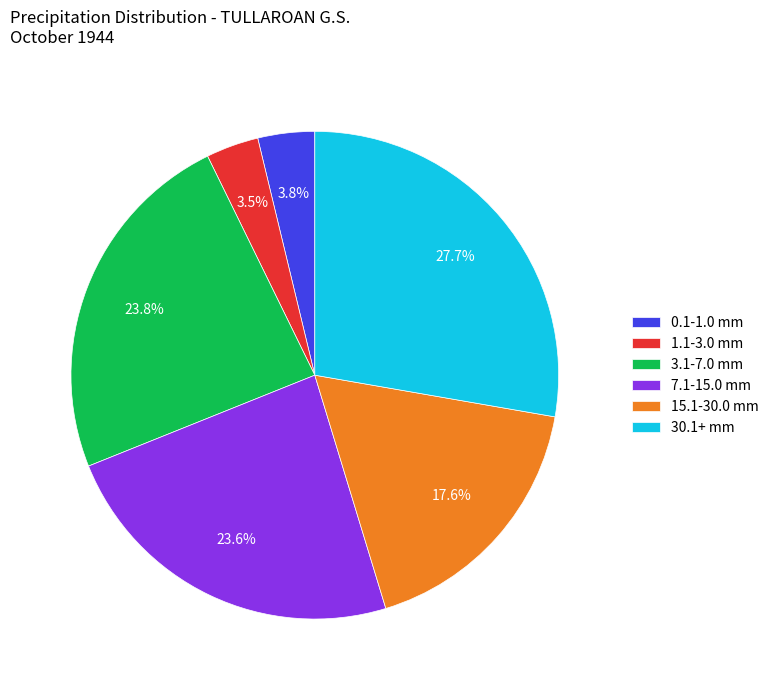

Which slice is the largest?

30.1+ mm